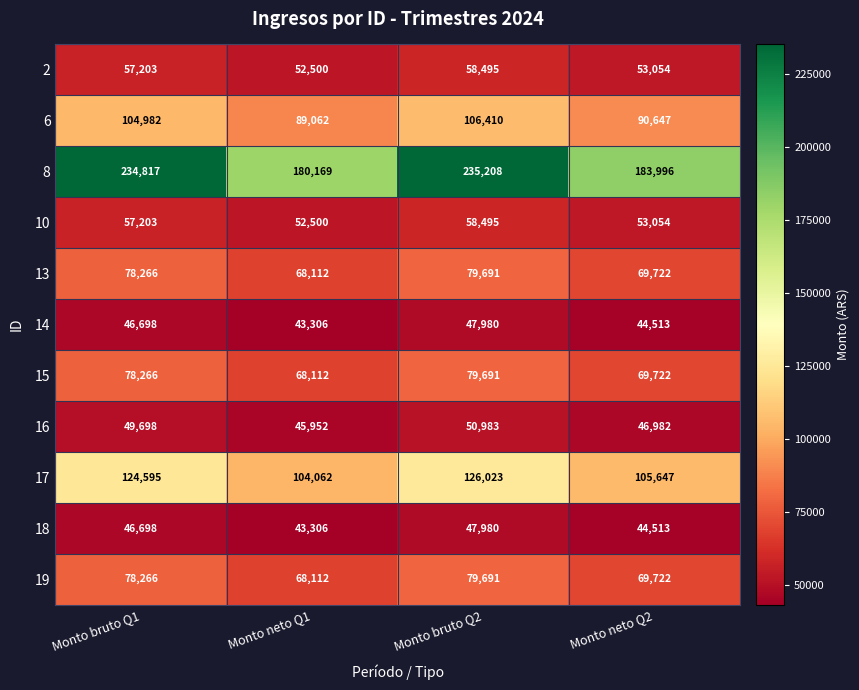

How many values in the 10 series are below 57203?

2